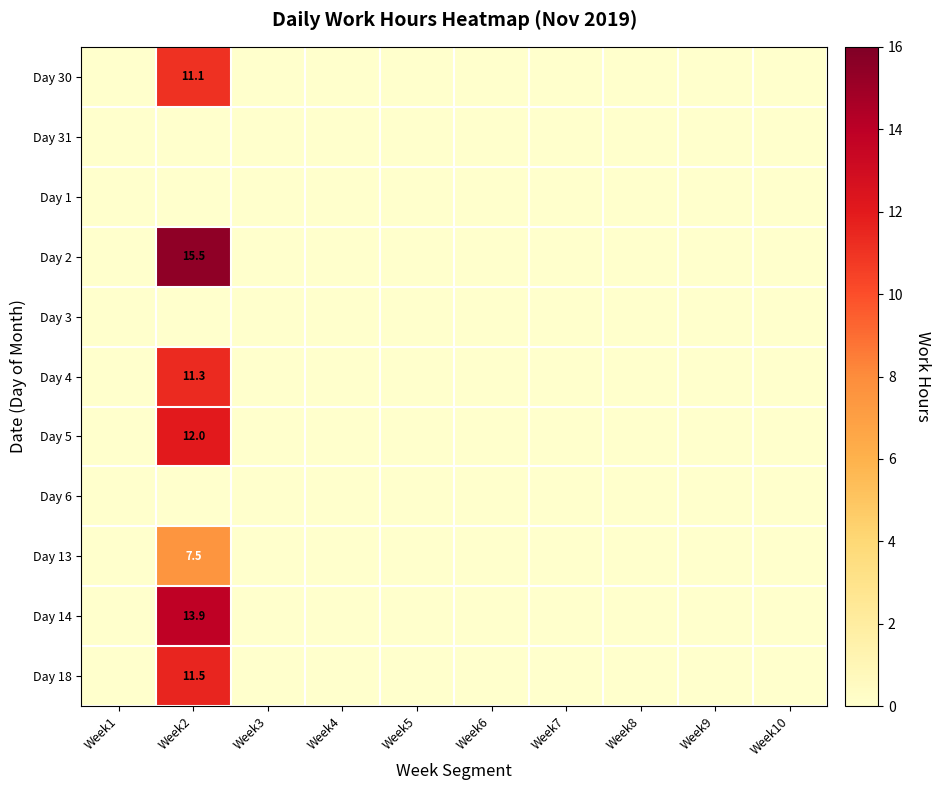

How many data points in Day 14 are above 0?

1